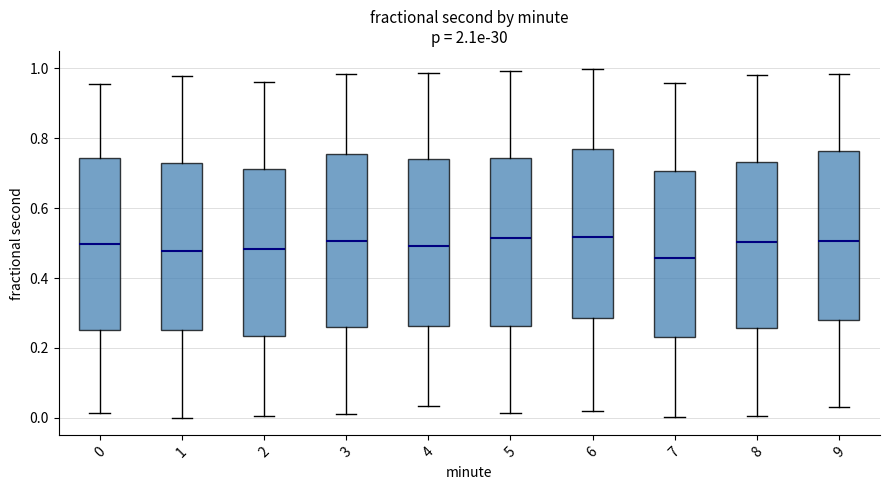

Reading left to right, transcribe this box plot: for each box, give where its median line is, the range the box spans, and where its two whiskers end, as read against the y-axis. The values are not printed on the chart, so give them approximately, as read against the axis.

0: median 0.50, box 0.26 to 0.74, whiskers 0.02 to 0.96
1: median 0.48, box 0.26 to 0.72, whiskers 0.00 to 0.98
2: median 0.48, box 0.24 to 0.72, whiskers 0.00 to 0.96
3: median 0.50, box 0.26 to 0.76, whiskers 0.02 to 0.98
4: median 0.50, box 0.26 to 0.74, whiskers 0.04 to 0.98
5: median 0.52, box 0.26 to 0.74, whiskers 0.02 to 1.00
6: median 0.52, box 0.28 to 0.76, whiskers 0.02 to 1.00
7: median 0.46, box 0.24 to 0.70, whiskers 0.00 to 0.96
8: median 0.50, box 0.26 to 0.74, whiskers 0.00 to 0.98
9: median 0.50, box 0.28 to 0.76, whiskers 0.04 to 0.98